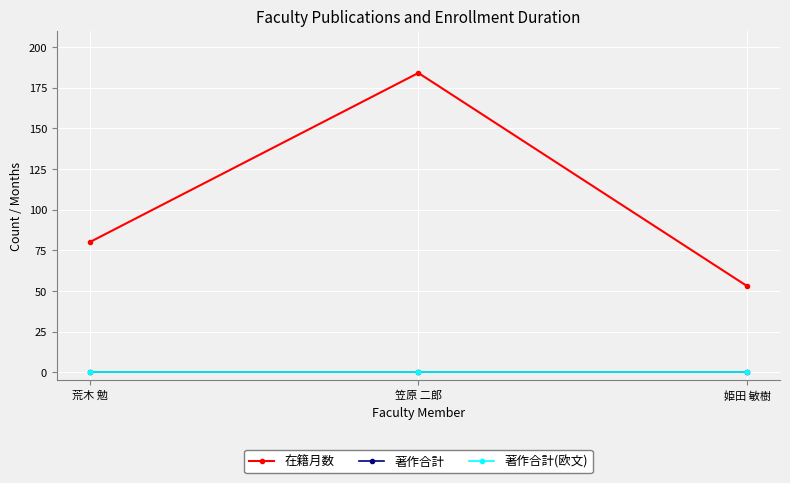

Is this an area chart (filled region under the line)?

No